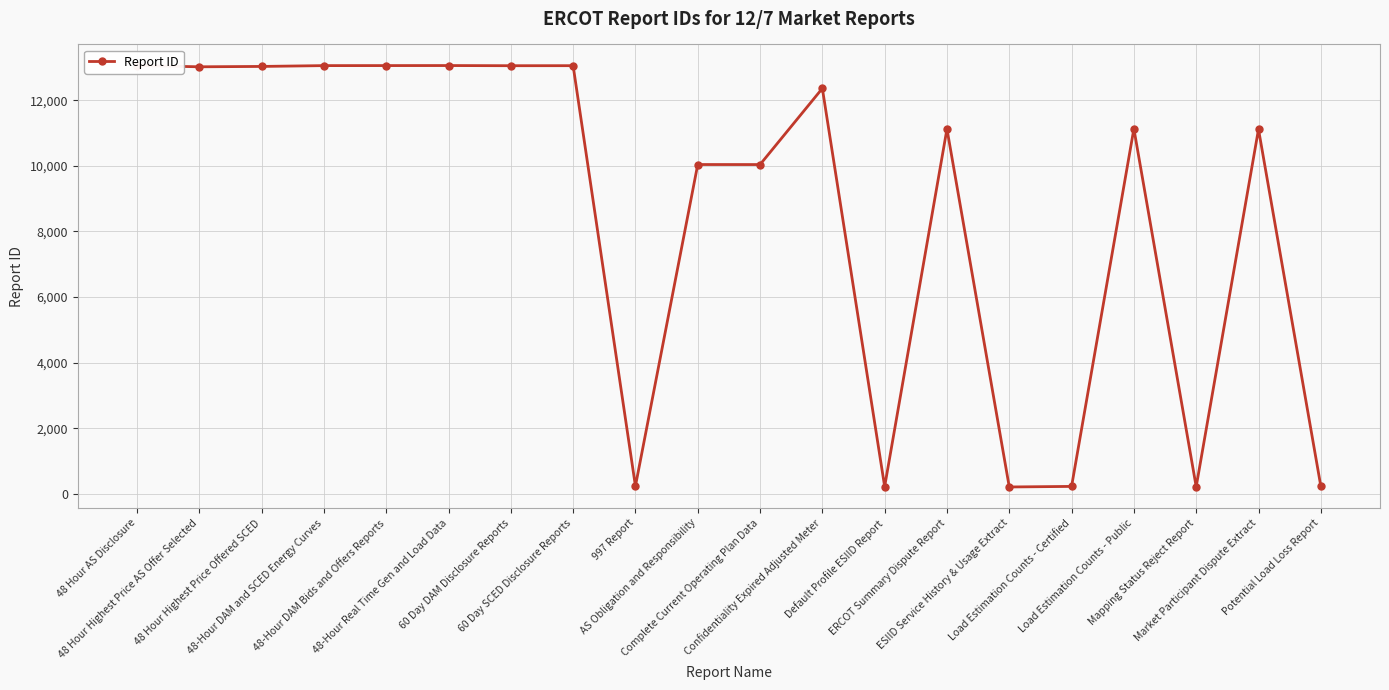

How many values are below 11130?

10